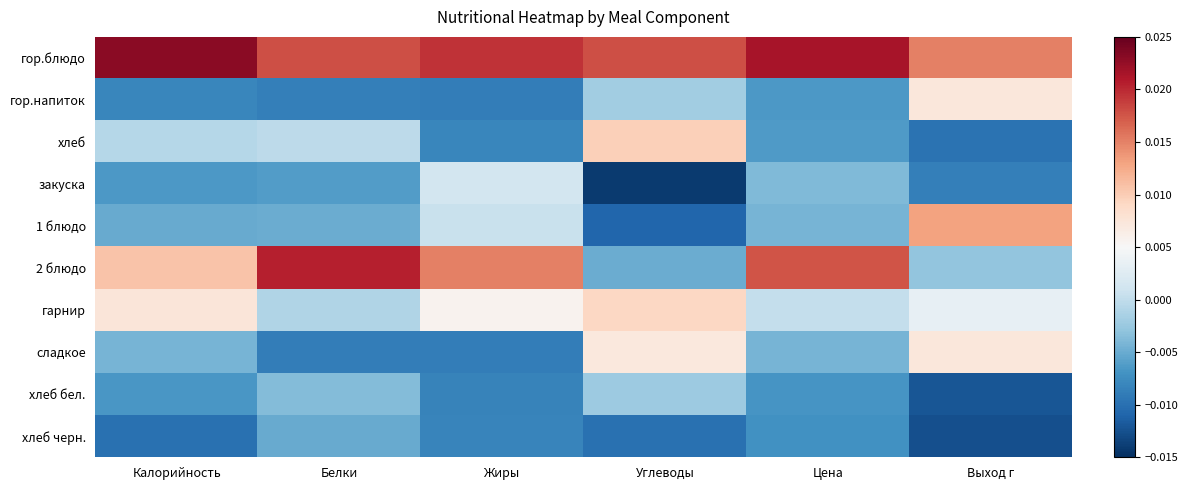

How many series are shown in this chart?

10